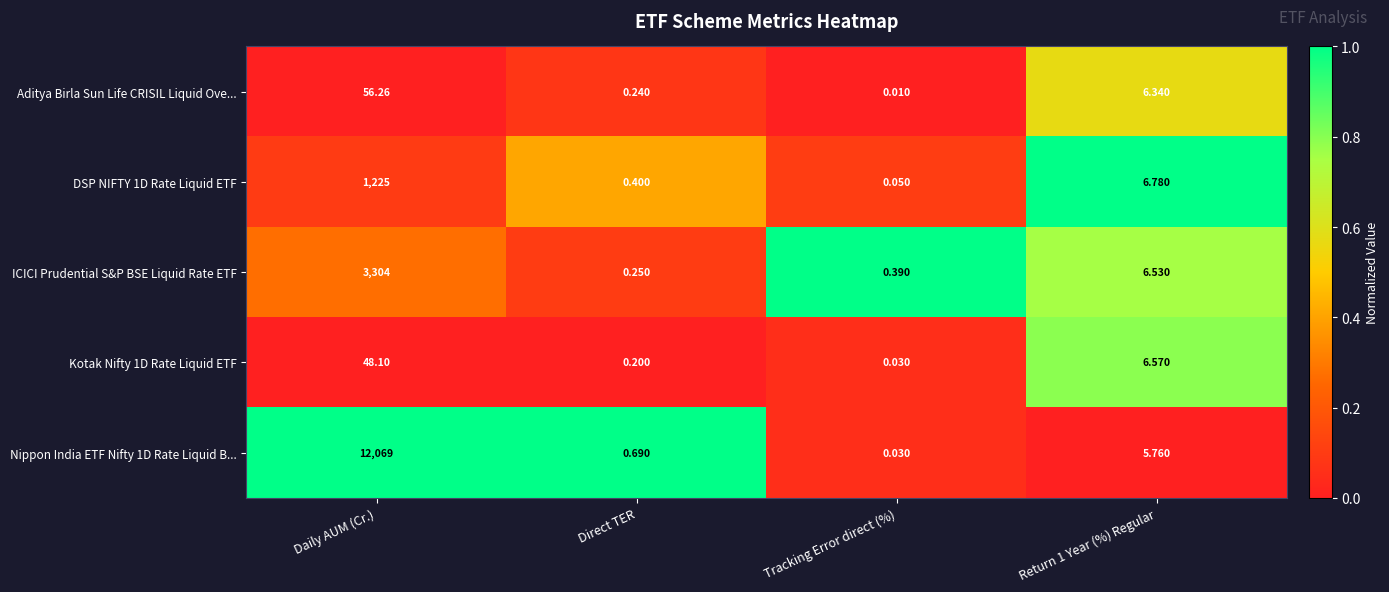

Which label corresponds to the largest value in the chart?

Daily AUM (Cr.)